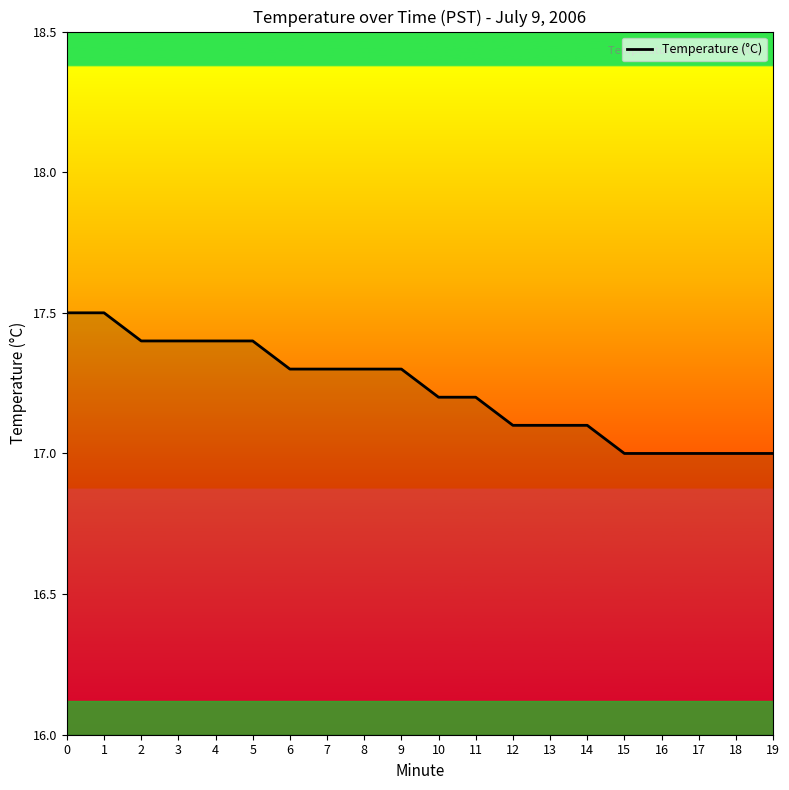

Reading left to right, transcribe all the data shown in this chart.

0=17.5	1=17.5	2=17.4	3=17.4	4=17.4	5=17.4	6=17.3	7=17.3	8=17.3	9=17.3	10=17.2	11=17.2	12=17.1	13=17.1	14=17.1	15=17.0	16=17.0	17=17.0	18=17.0	19=17.0